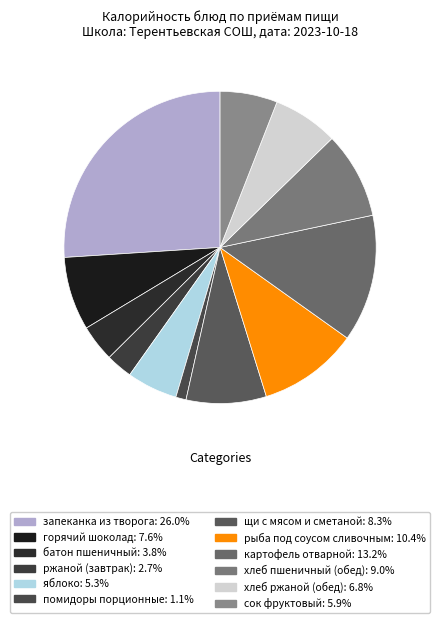

To the nearest percent, what is the combined percentage of батон пшеничный and яблоко?

9%